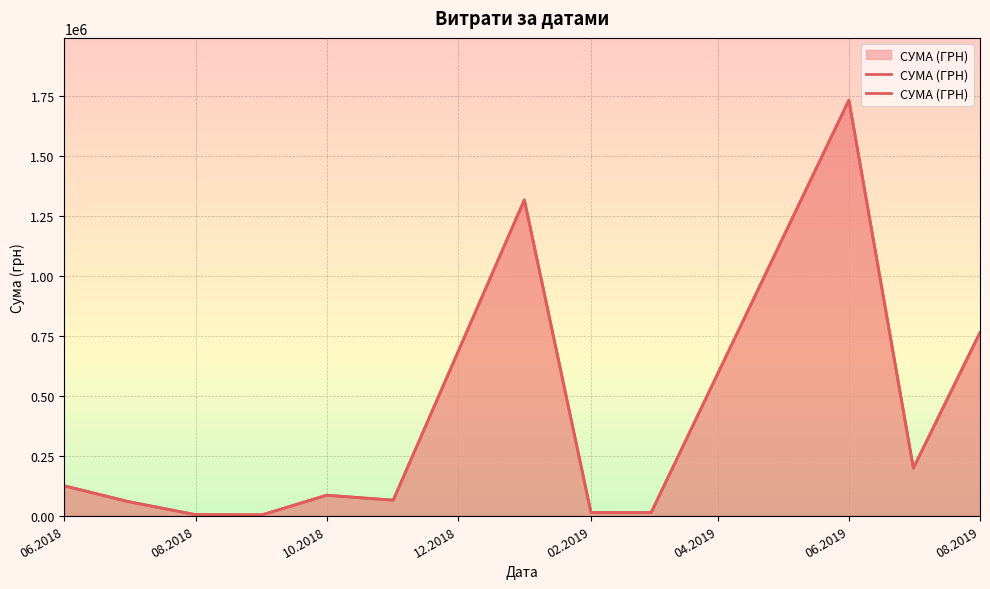

How many distinct data groups are displayed?

1